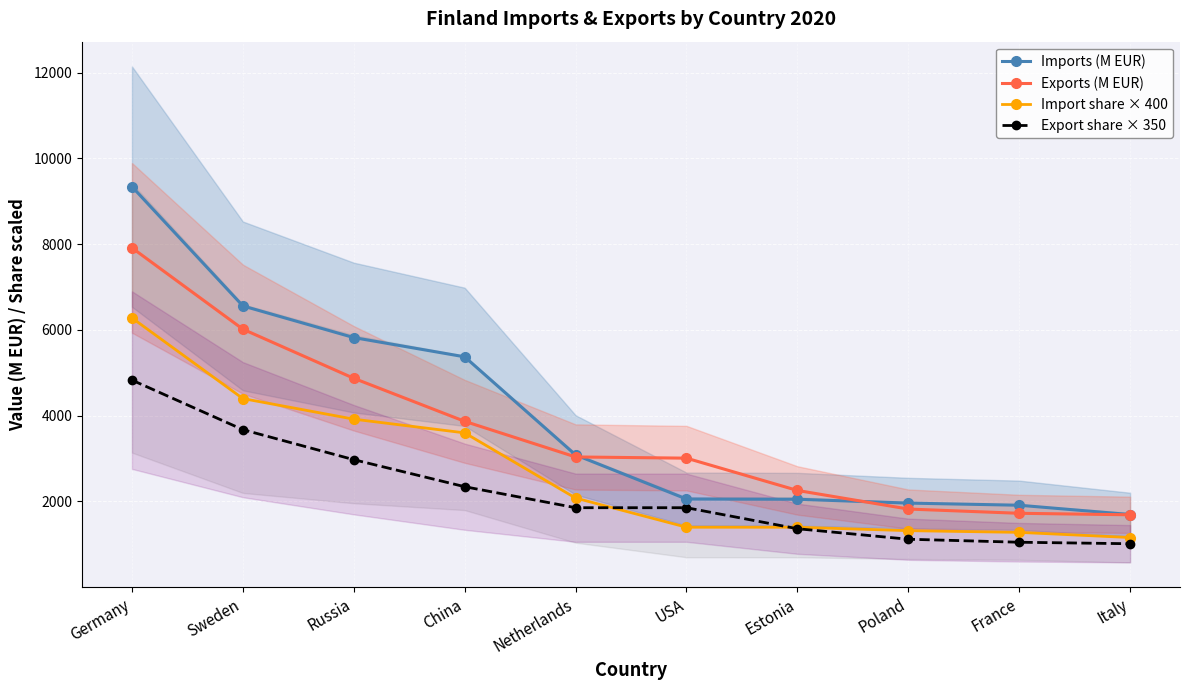

Reading left to right, what are all the values shown in this chart?

Imports (M EUR): 9341.6	6560.3	5822.2	5373.3	3086.0	2057.2	2052.1	1962.8	1912.9	1695.5
Exports (M EUR): 7914.4	6018.1	4872.5	3868.9	3038.5	3010.5	2257.4	1823.9	1724.8	1689.9
Import share × 400: 6280.0	4400.0	3920.0	3600.0	2080.0	1400.0	1400.0	1320.0	1280.0	1160.0
Export share × 350: 4830.0	3675.0	2975.0	2345.0	1855.0	1855.0	1365.0	1120.0	1050.0	1015.0